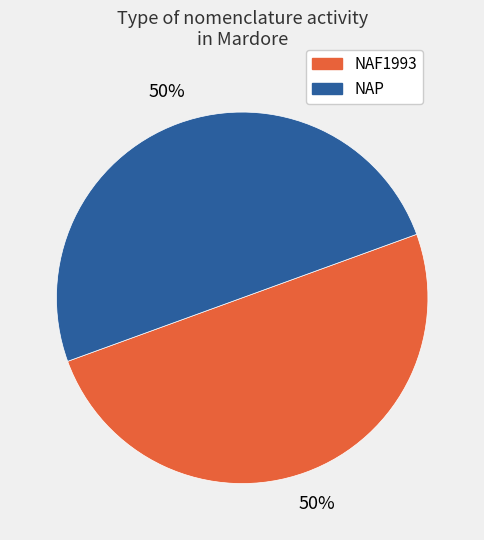

Count the number of slices in the pie.

2